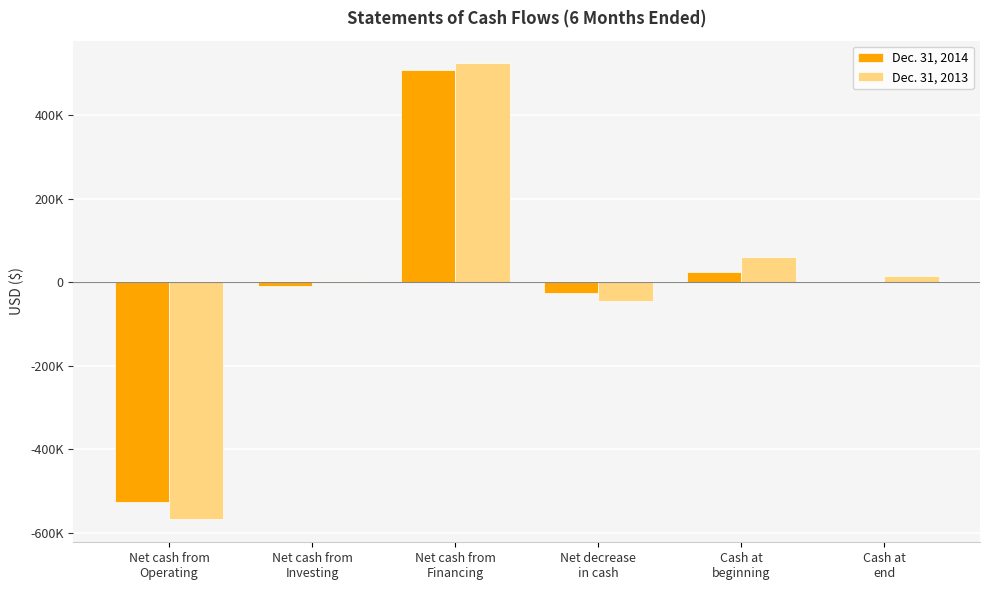

Does the chart contain stacked bars?

No